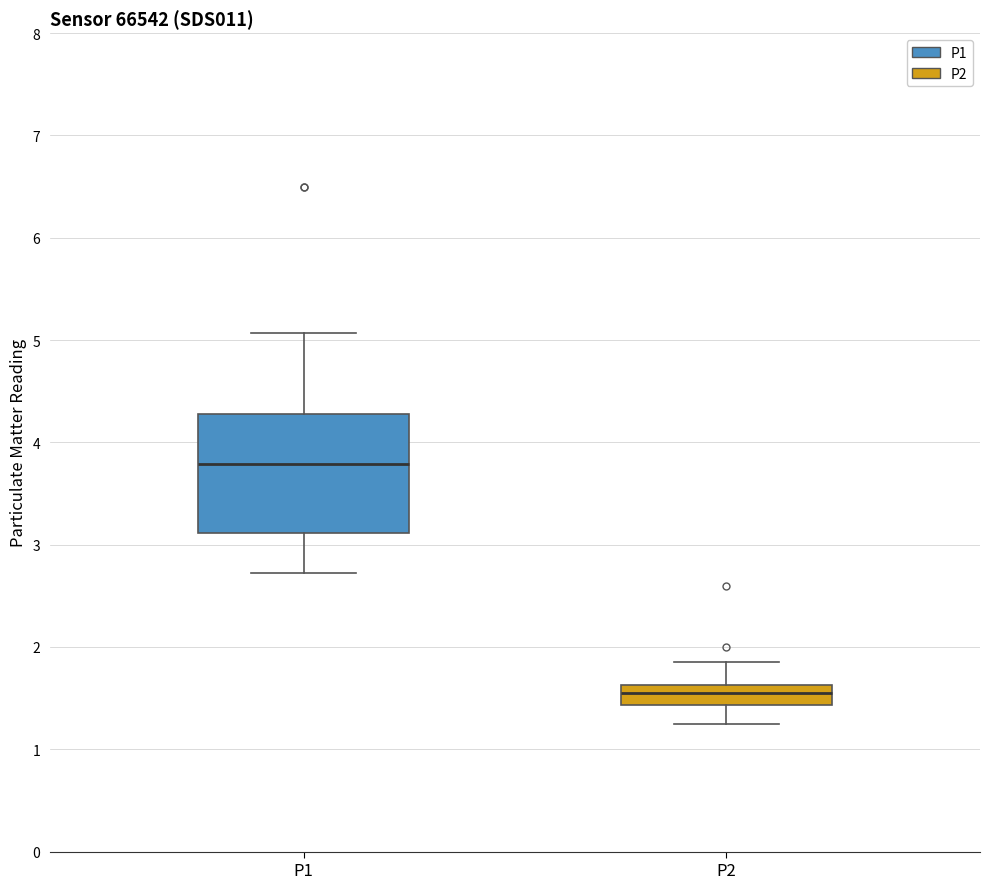

Where does the median line of the box for P1 sit on the y-axis? The values are not printed on the chart, so give them approximately, as read against the axis.

3.8